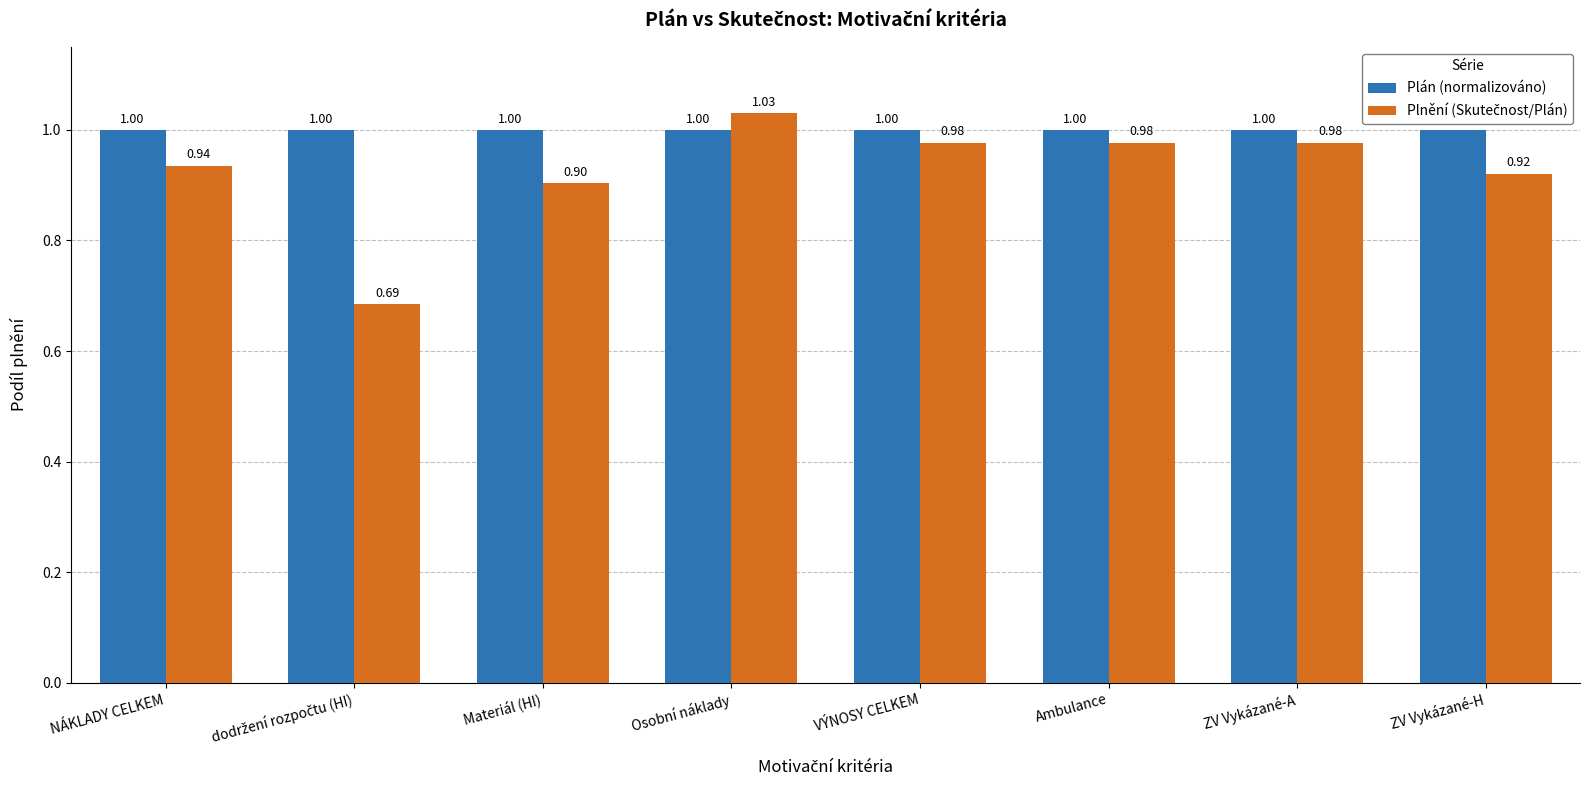

What is the difference between the highest and lowest values at ZV Vykázané-H?

0.1